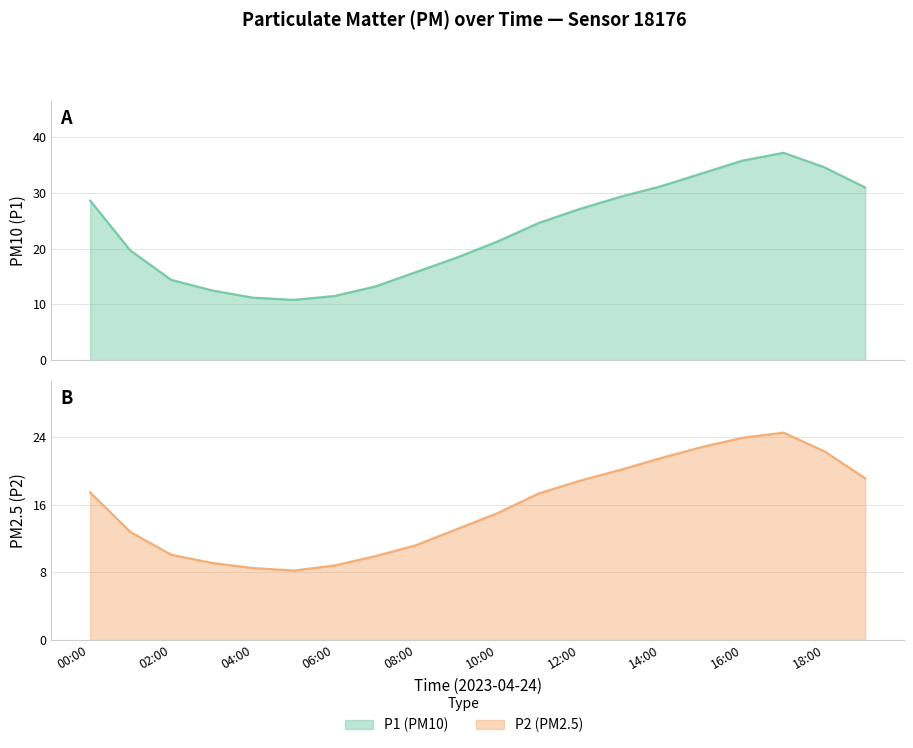

True or false: P2 and P1 intersect in this chart.

False